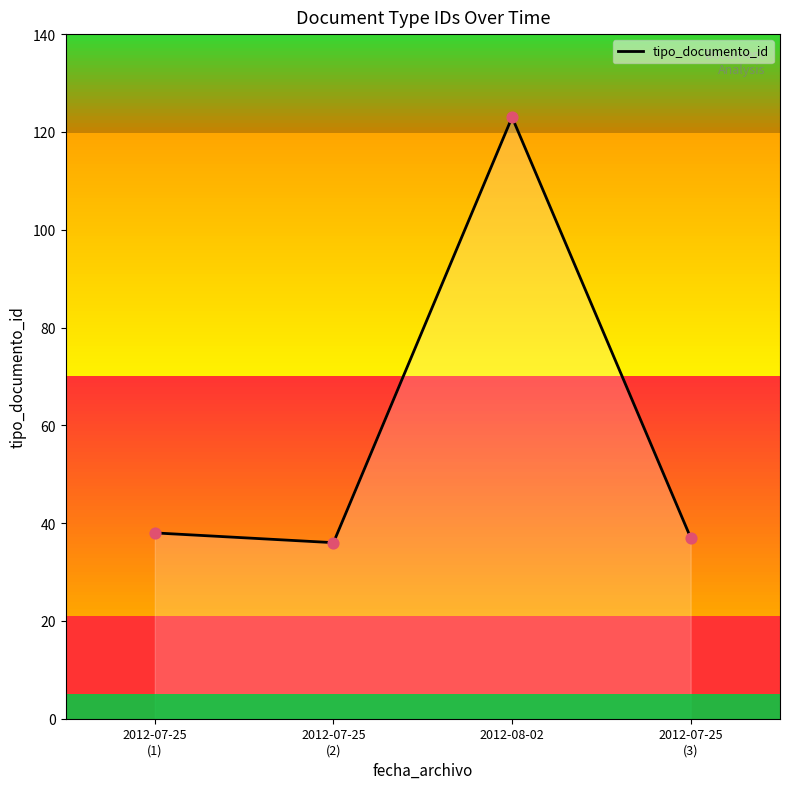

What is the highest value of the tipo_documento_id series?

122.7